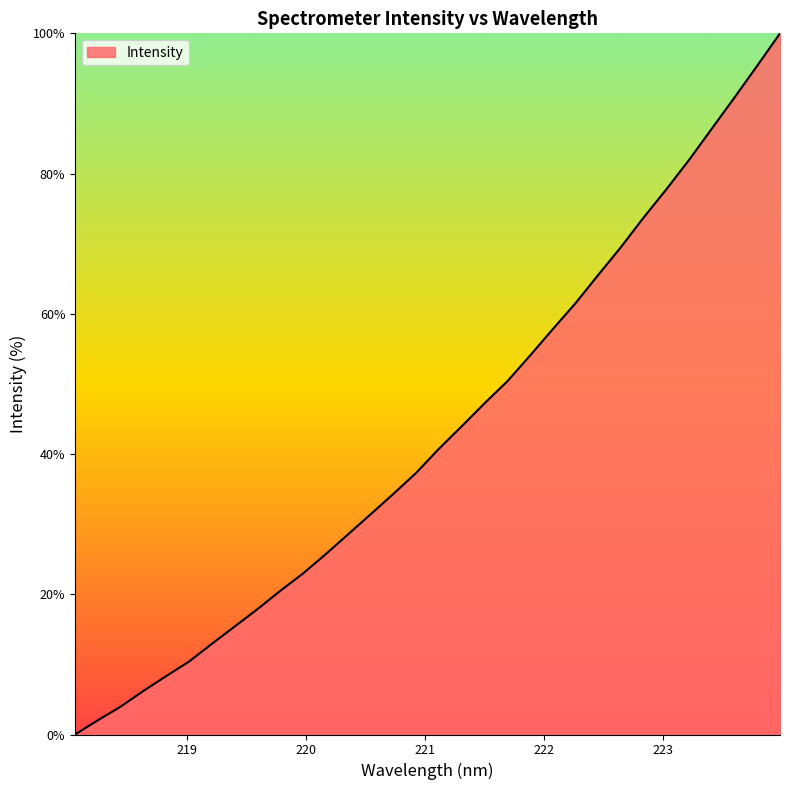

What is the greatest value displayed?

100.0